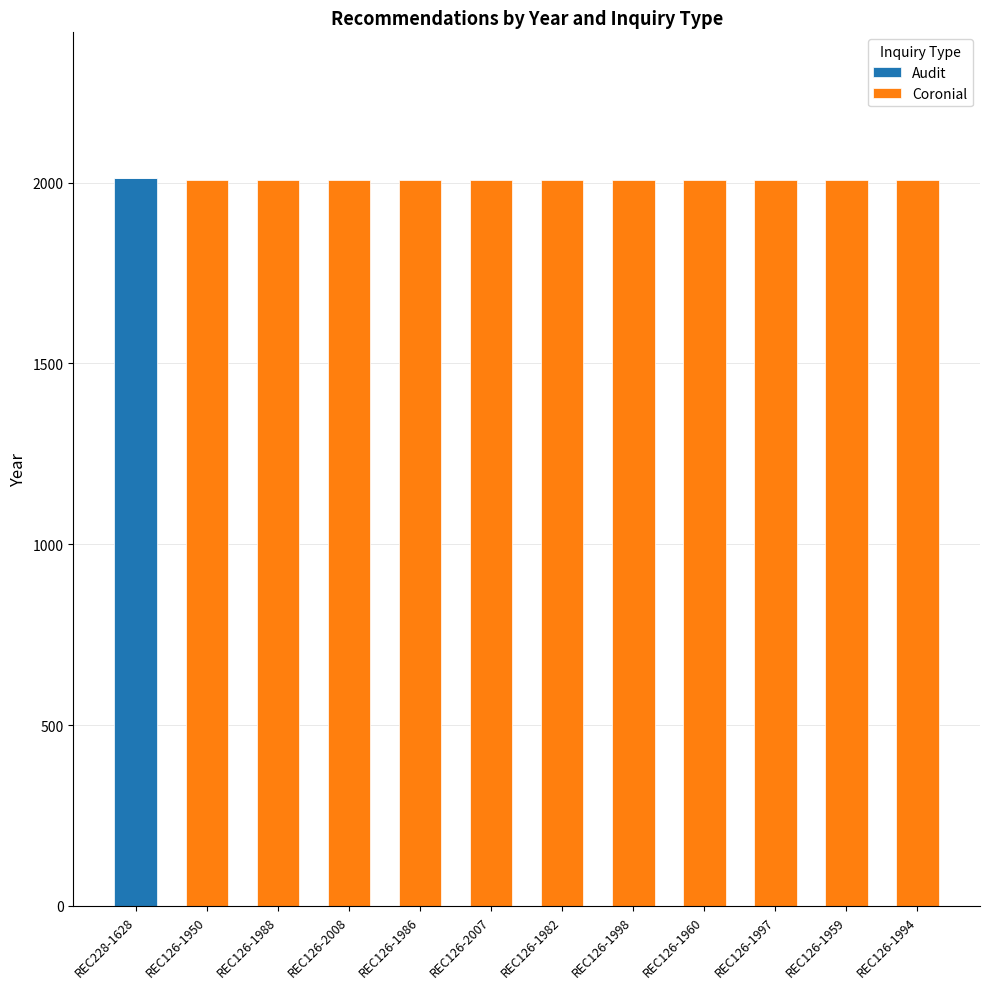

At which label does Audit reach its peak?

REC228-1628